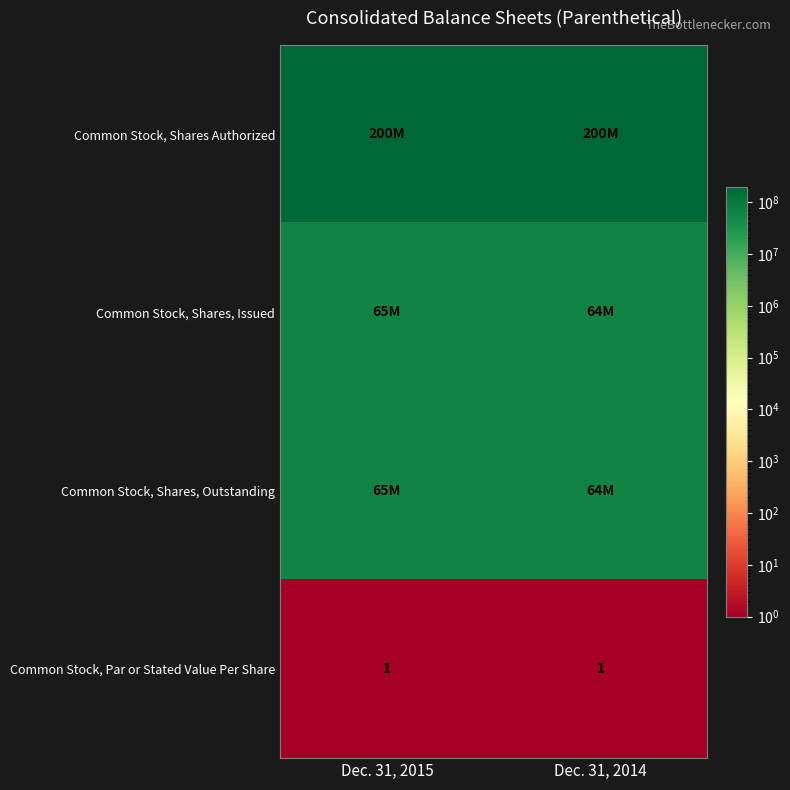

True or false: Common Stock, Par or Stated Value Per Share has a value of 2 at Dec. 31, 2015.

False